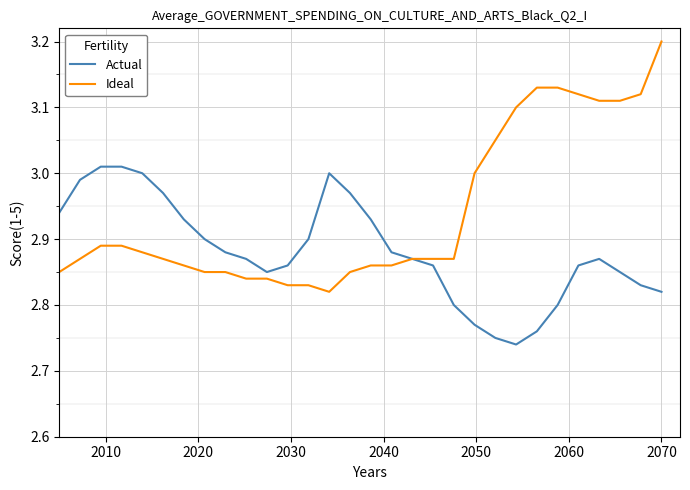

Which series has the largest range (max minus min)?

Ideal